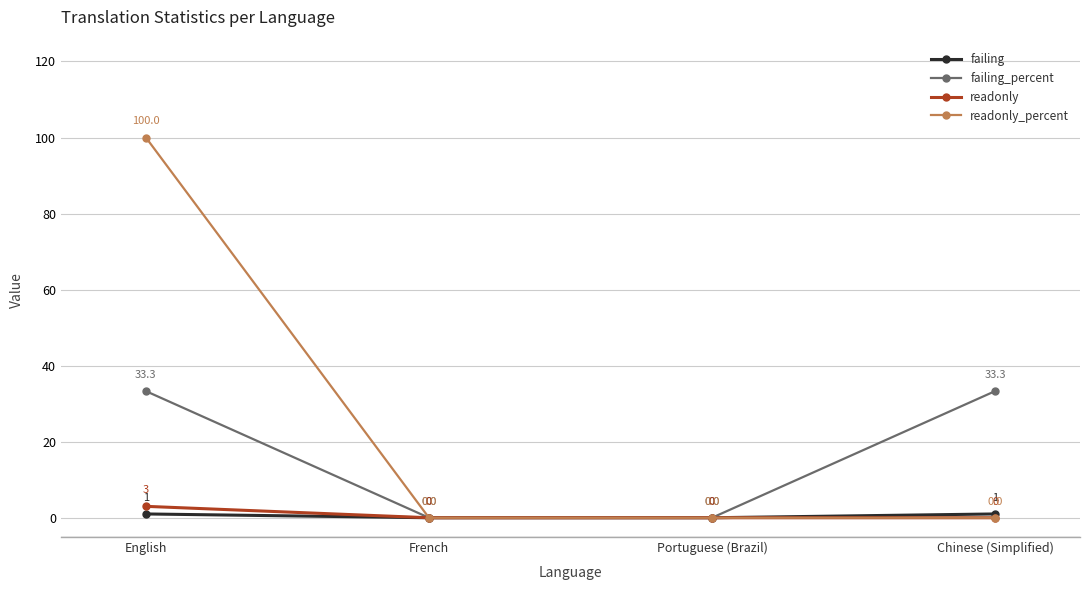

Reading left to right, what are all the values shown in this chart?

failing: English=1.0	French=0.0	Portuguese (Brazil)=0.0	Chinese (Simplified)=1.0
failing_percent: English=33.3	French=0.0	Portuguese (Brazil)=0.0	Chinese (Simplified)=33.3
readonly: English=3.0	French=0.0	Portuguese (Brazil)=0.0	Chinese (Simplified)=0.0
readonly_percent: English=100.0	French=0.0	Portuguese (Brazil)=0.0	Chinese (Simplified)=0.0